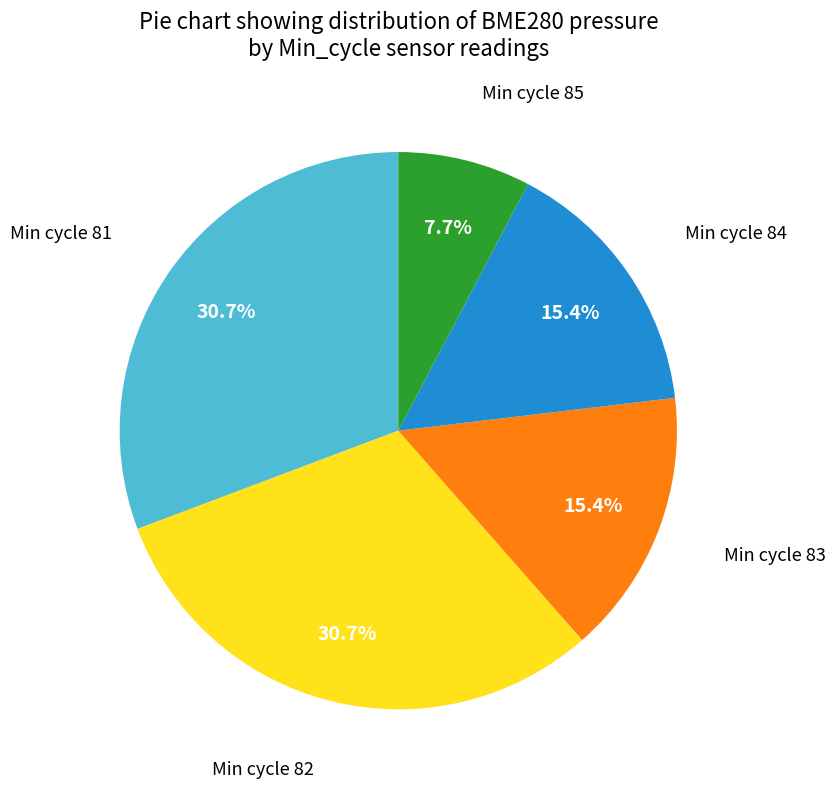

Is there a majority slice in this chart?

No